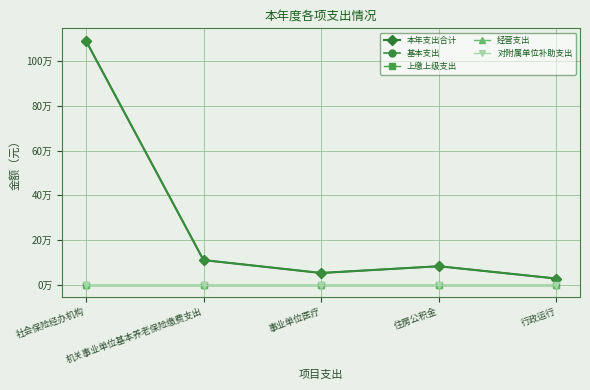

What is the spread (max minus min) of values at 行政运行?

27252.0